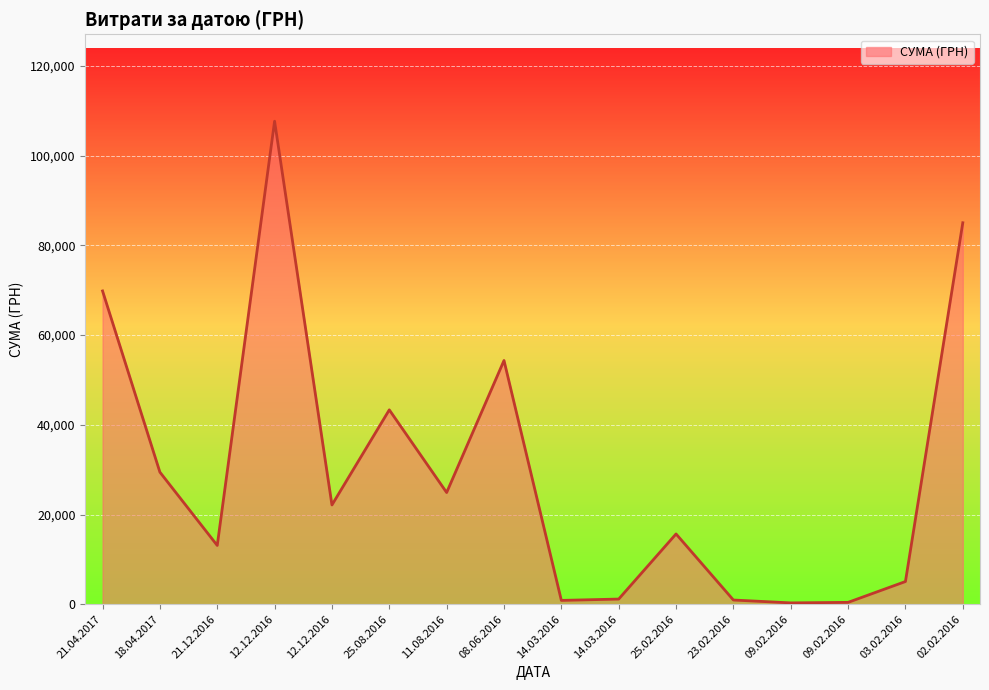

What is the ratio of the value at 14.03.2016 to the value at 09.02.2016?

2.8